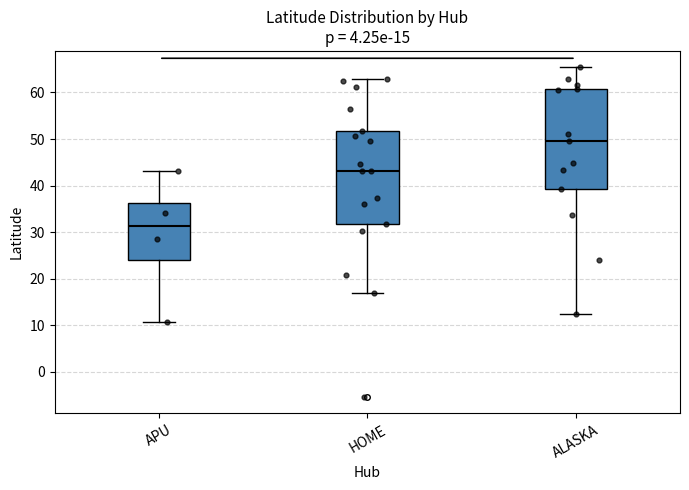

Which box has the highest median line?

ALASKA